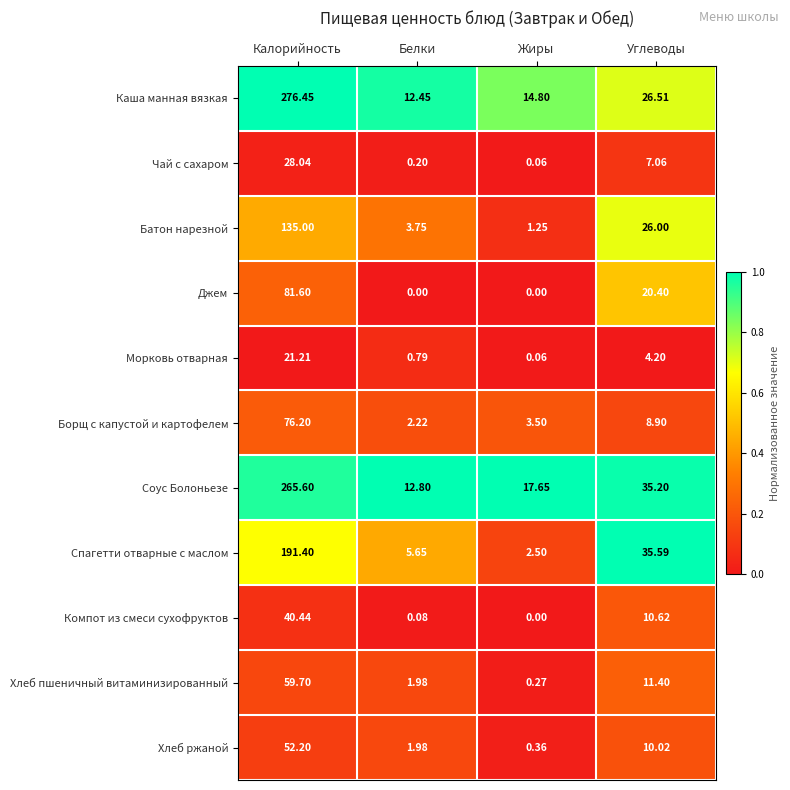

Where is Чай с сахаром nearest to the value 14?

Углеводы